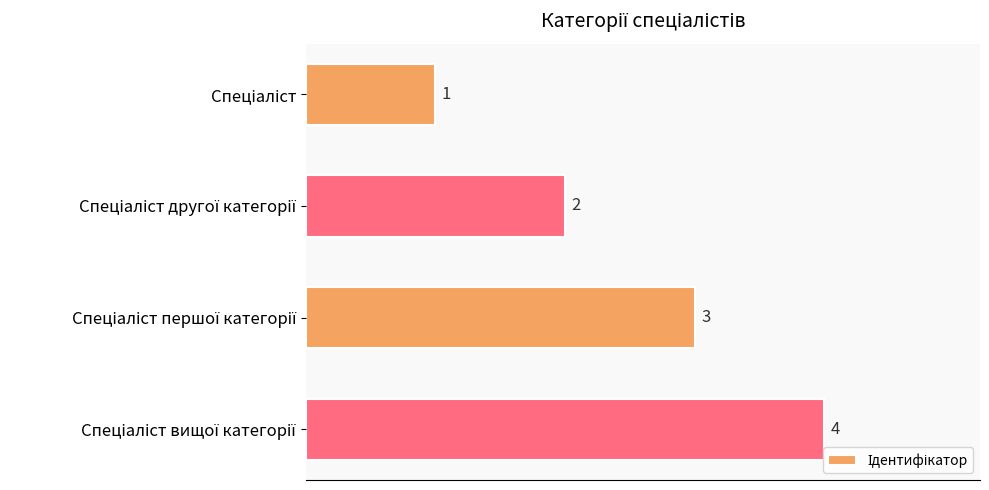

How many values are between 2 and 4?

3